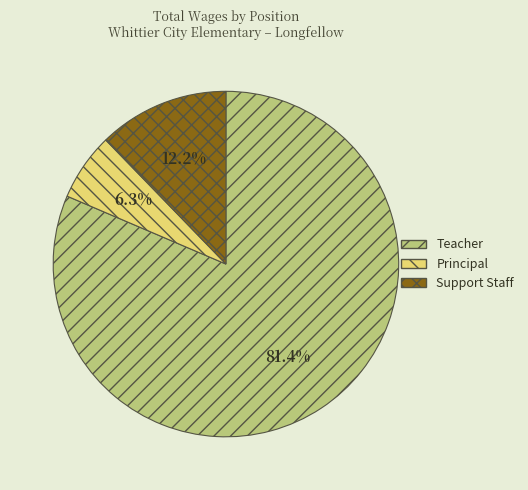

Combined, what portion of the pie is Teacher and Support Staff?

93.7%